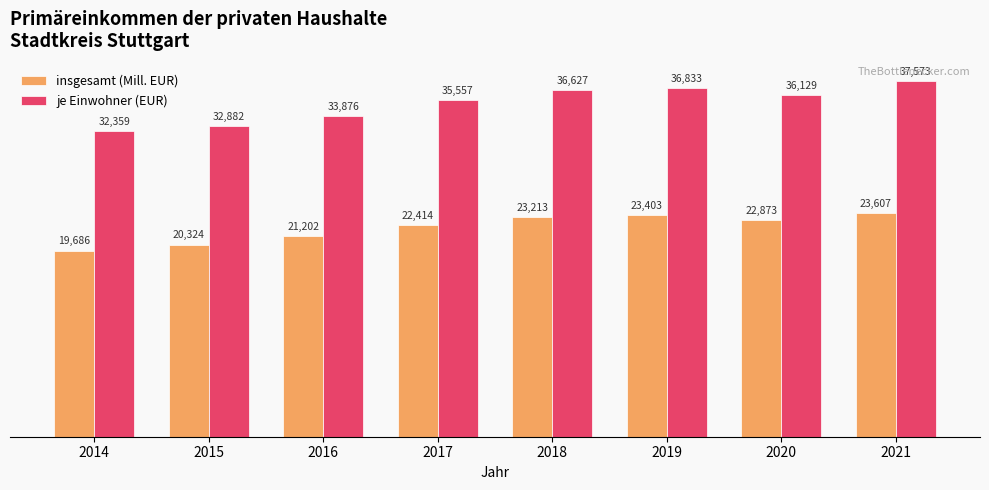

Rank the series by their maximum value, from highest to lowest.

je Einwohner (EUR), insgesamt (Mill. EUR)